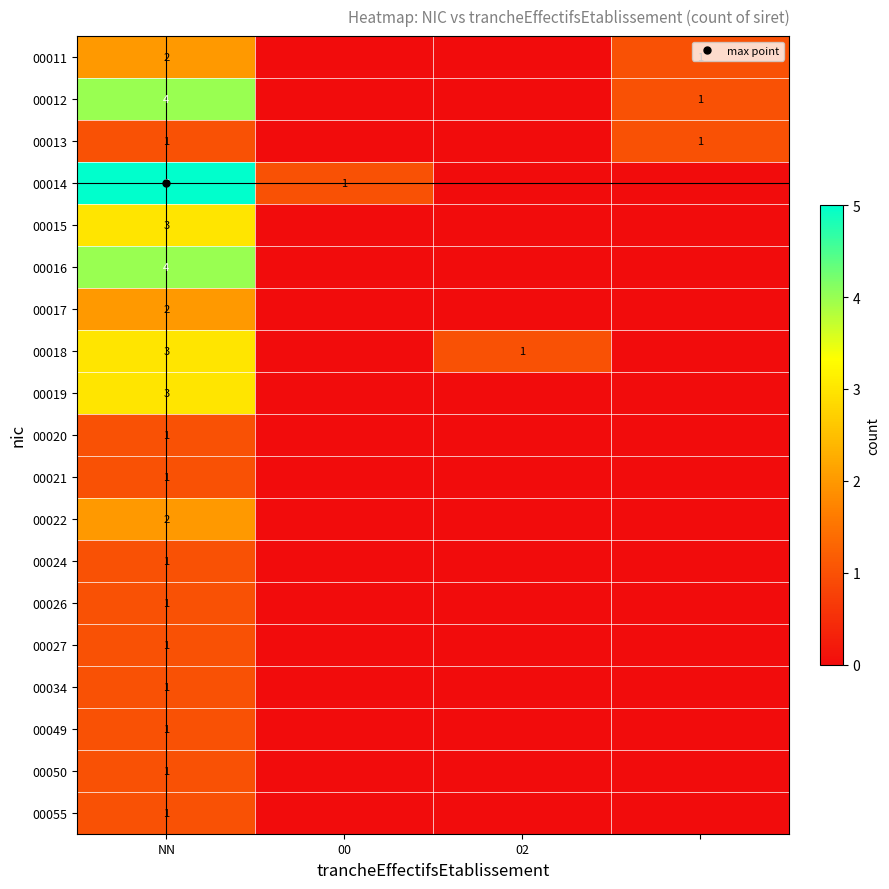

The value of 00015 at 02 is 0. True or false?

True